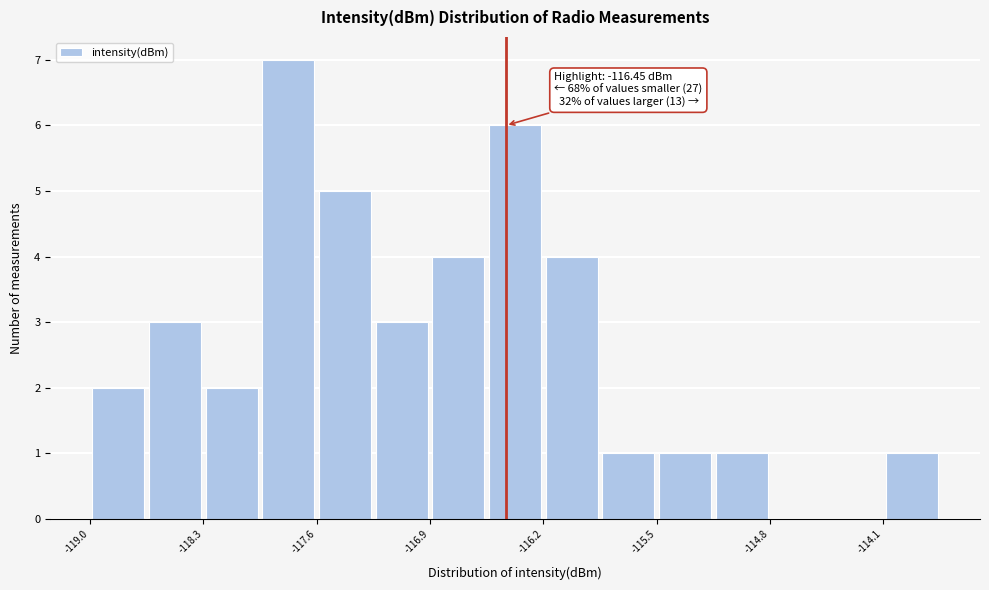

Read against the x-axis, roughly where is the centre of the tallest bar?

-117.8